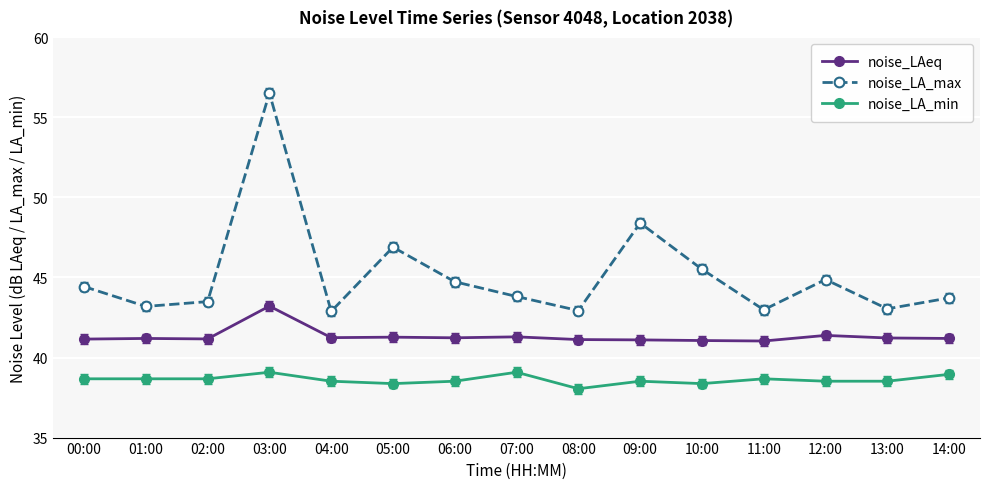

The noise_LAeq series shows 41.2 at 06:00. True or false?

True